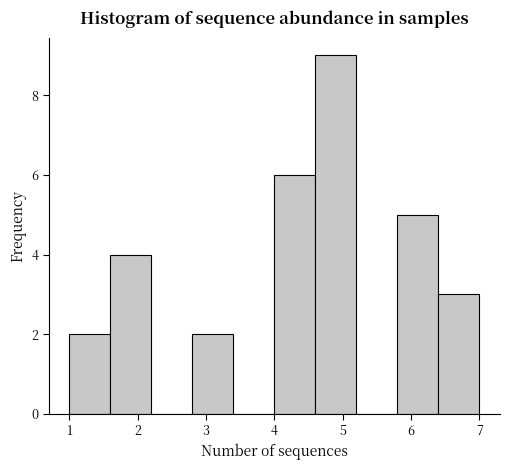

Reading left to right, list every bar in this chart as the range it spans on the x-axis followed by its height. The values are not printed on the chart, so give them approximately, as read against the axis.

1.0 to 1.6: 2
1.6 to 2.2: 4
2.2 to 2.8: 0
2.8 to 3.4: 2
3.4 to 4.0: 0
4.0 to 4.6: 6
4.6 to 5.2: 9
5.2 to 5.8: 0
5.8 to 6.4: 5
6.4 to 7.0: 3